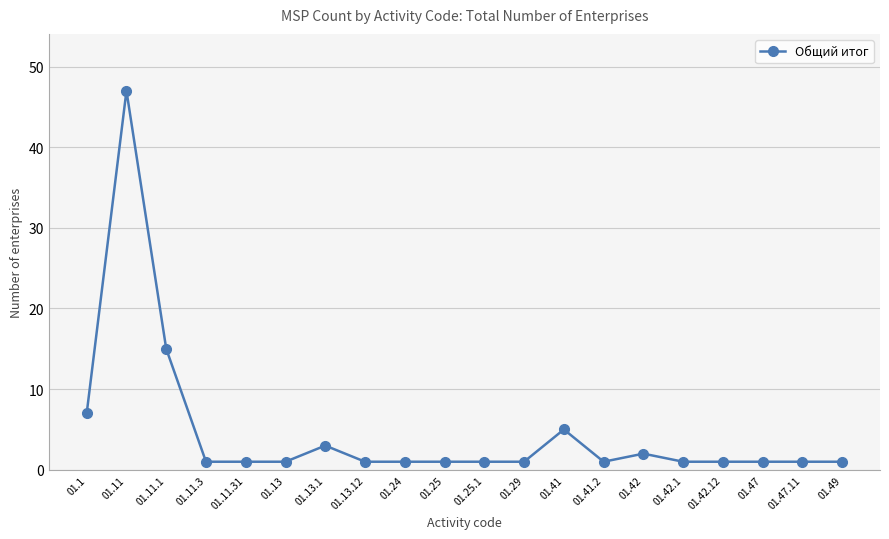

At which category does the chart reach its peak across all series?

01.11